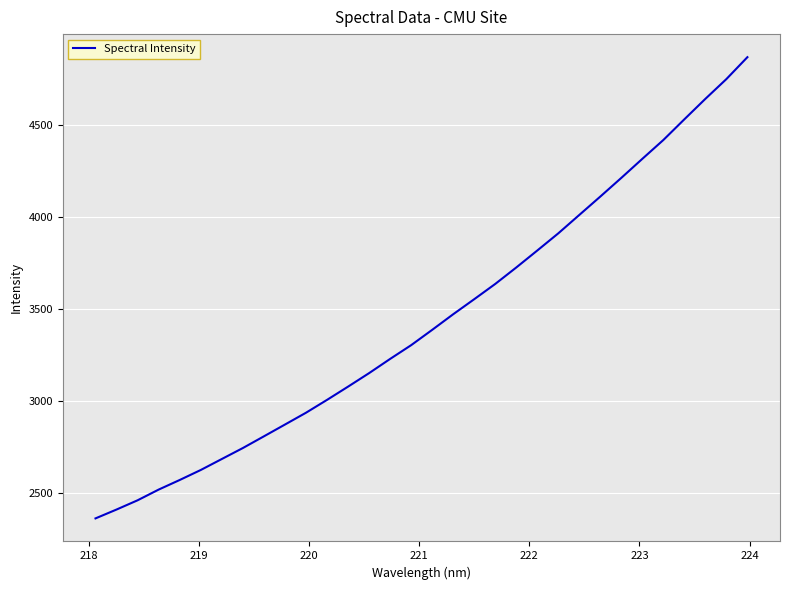

What is the minimum value shown in the chart?

2360.5